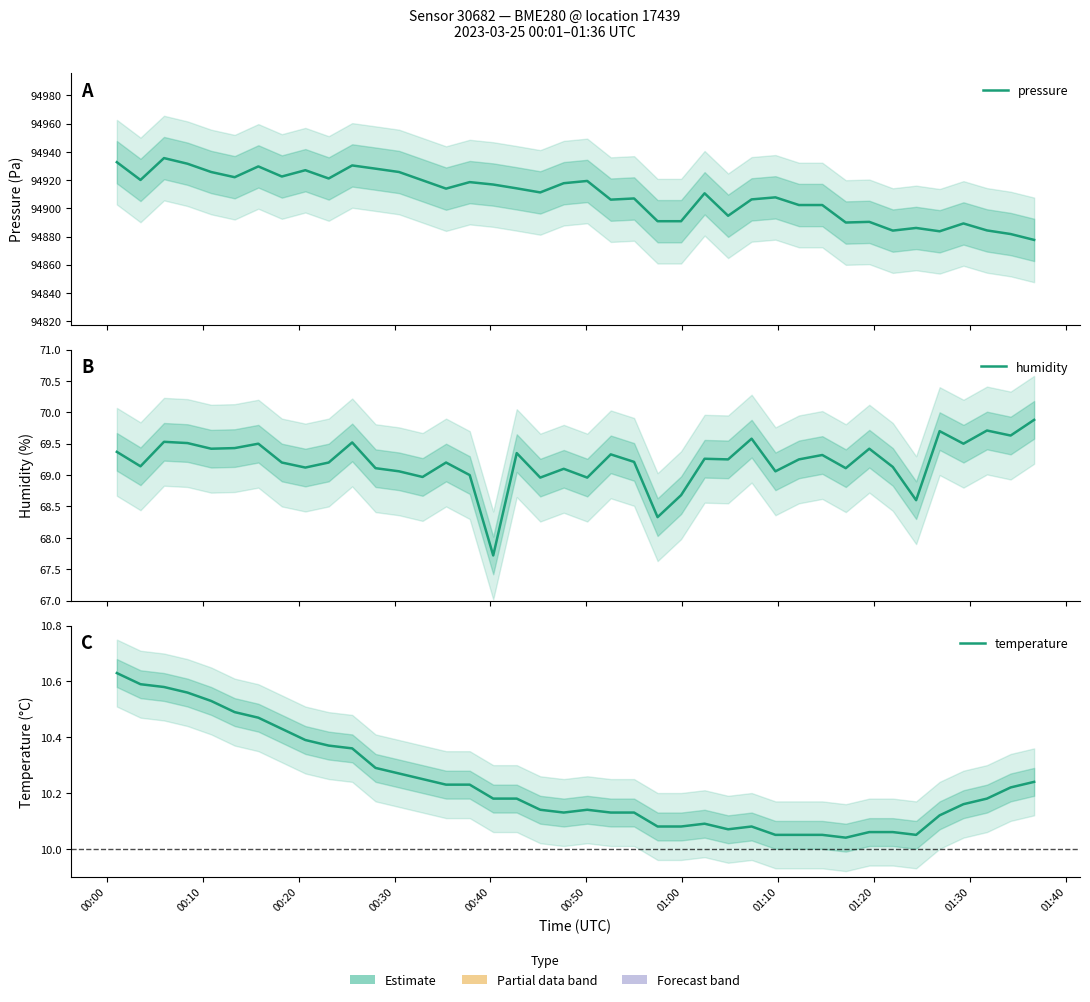

The temperature series shows 10.6 at 00:10. True or false?

True